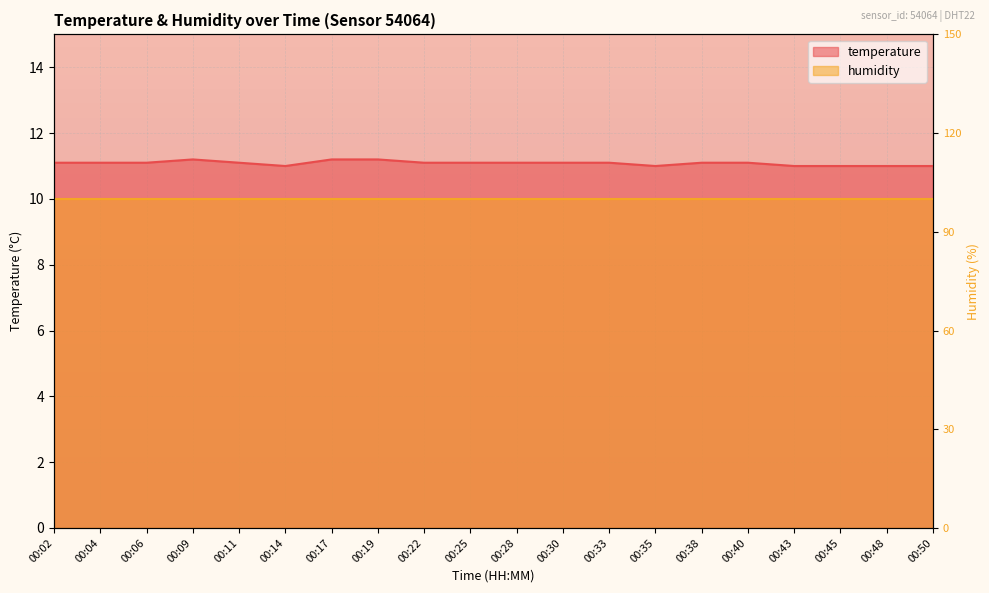

At which category does the chart reach its peak across all series?

00:09